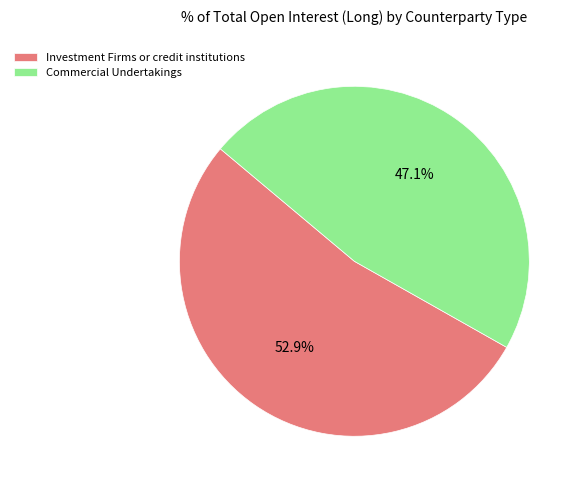

Is Investment Firms or credit institutions the majority of the pie?

Yes